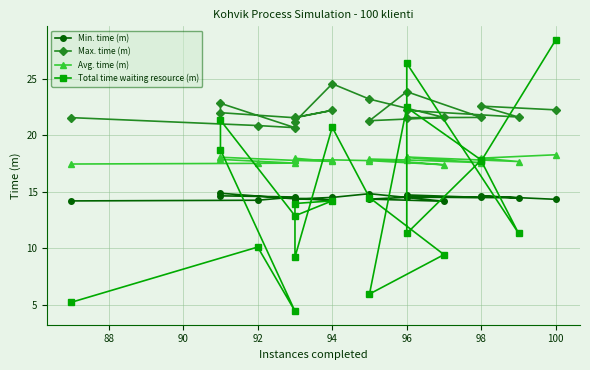

Rank the series by their maximum value, from lowest to highest.

Min. time (m), Avg. time (m), Max. time (m), Total time waiting resource (m)